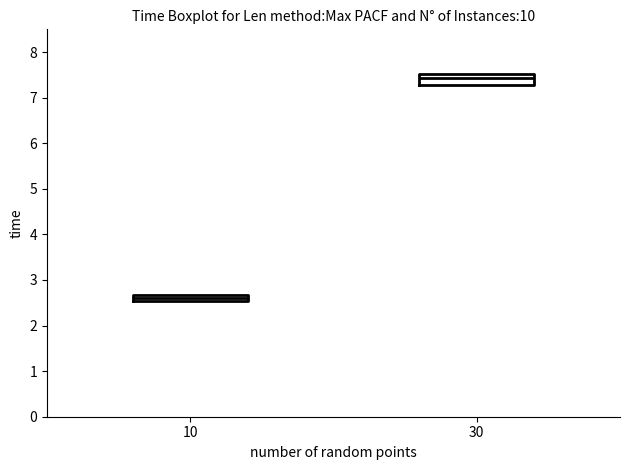

Where does the median line of the box at x = 10 sit on the y-axis? The values are not printed on the chart, so give them approximately, as read against the axis.

2.6